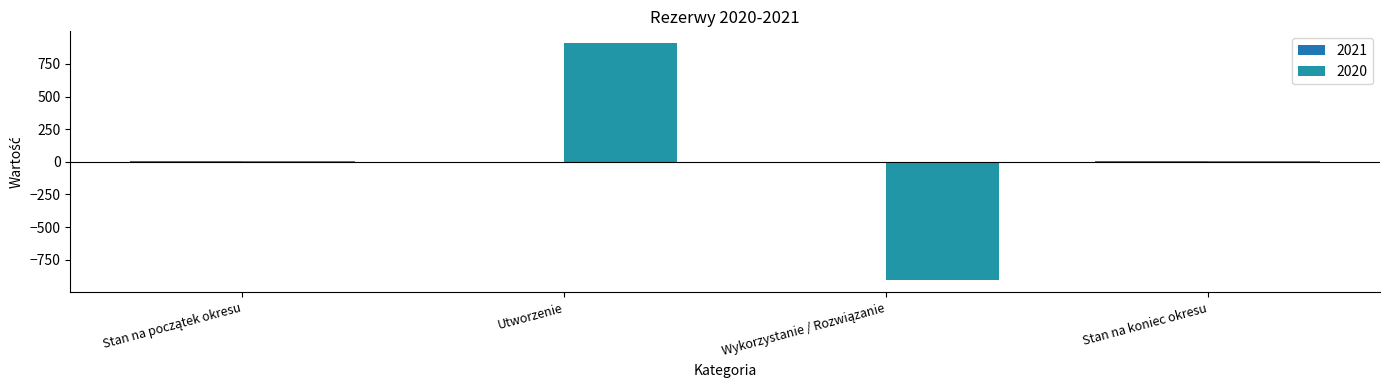

How many groups of bars are there?

4